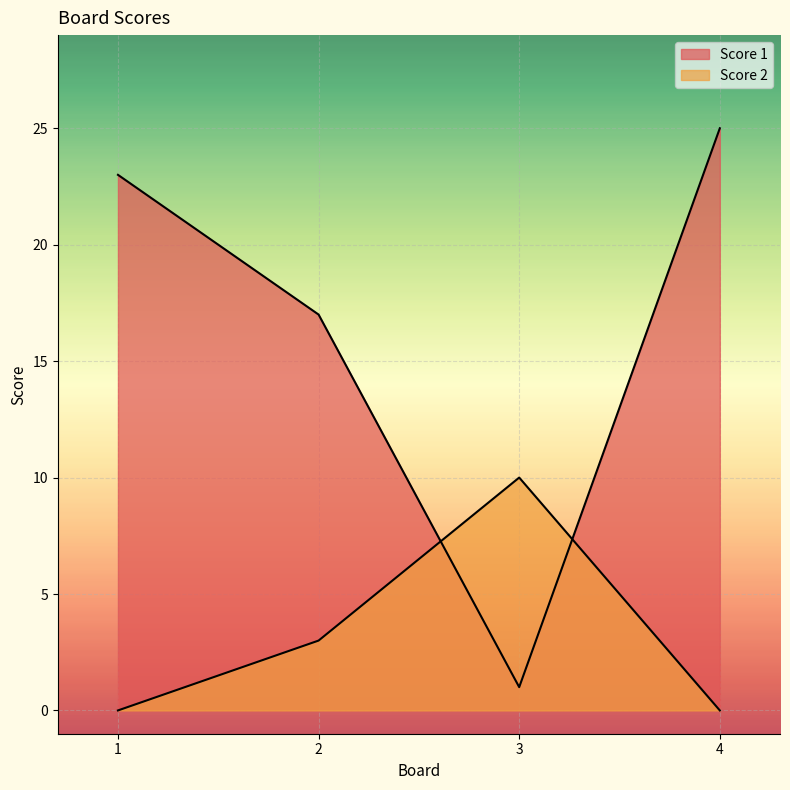

What is the total value across all series at 2?

20